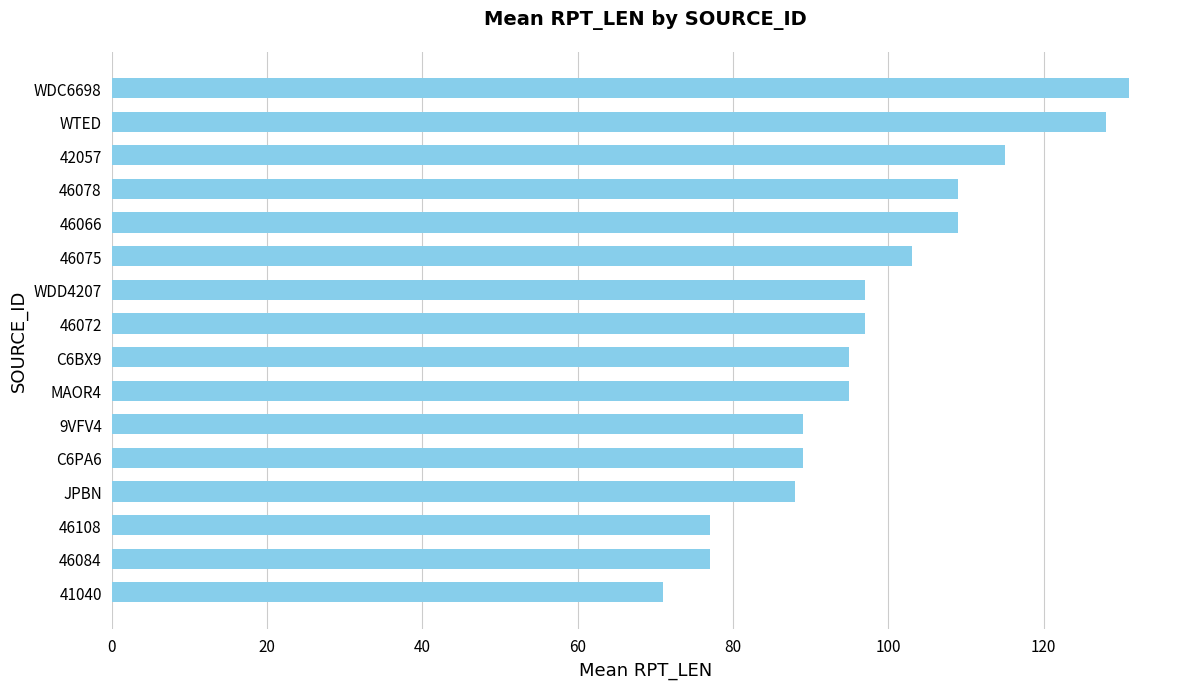

What is the average value?

98